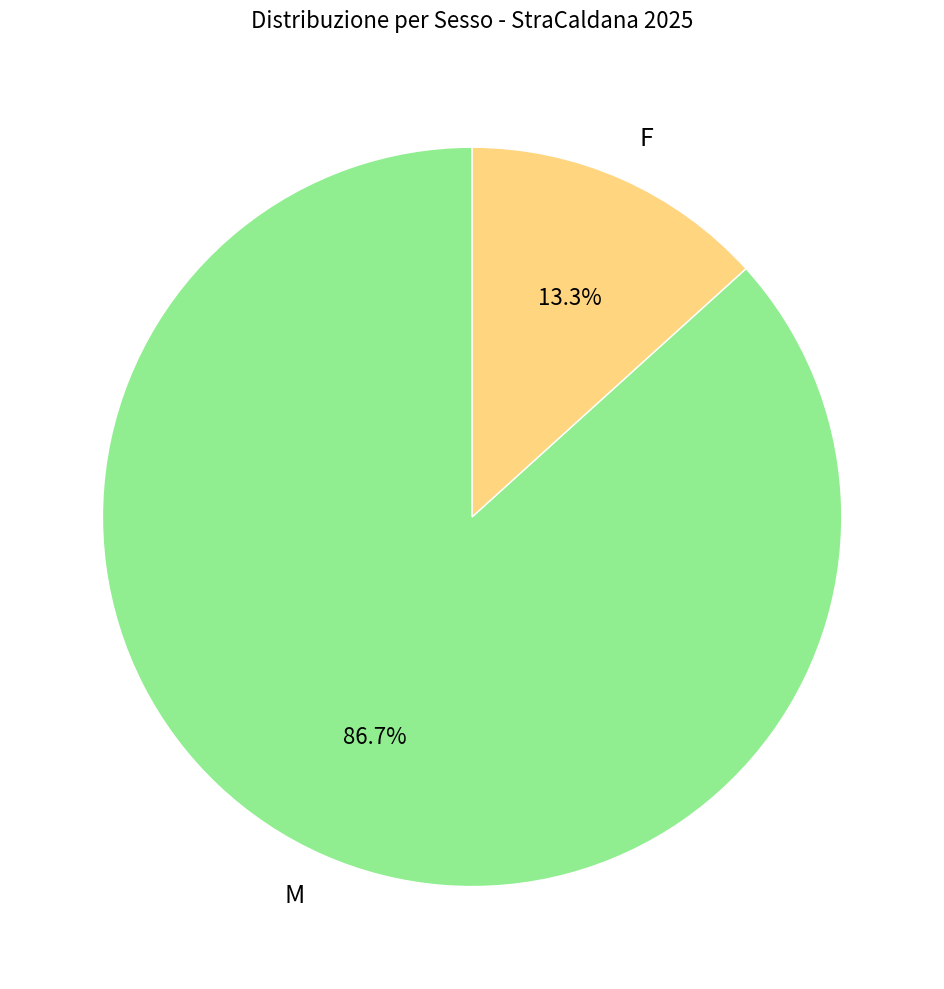

Which slice is the largest?

M